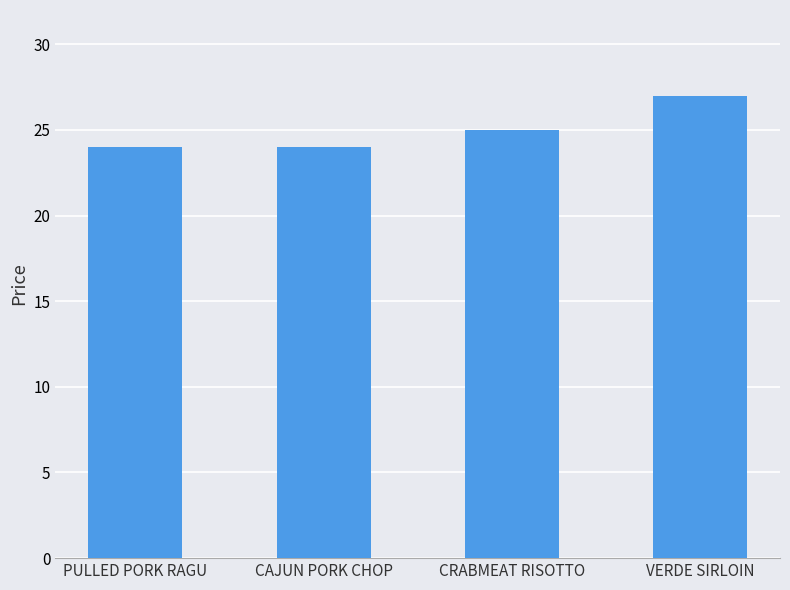

Reading right to left, what are all the values shown in this chart?

27	25	24	24